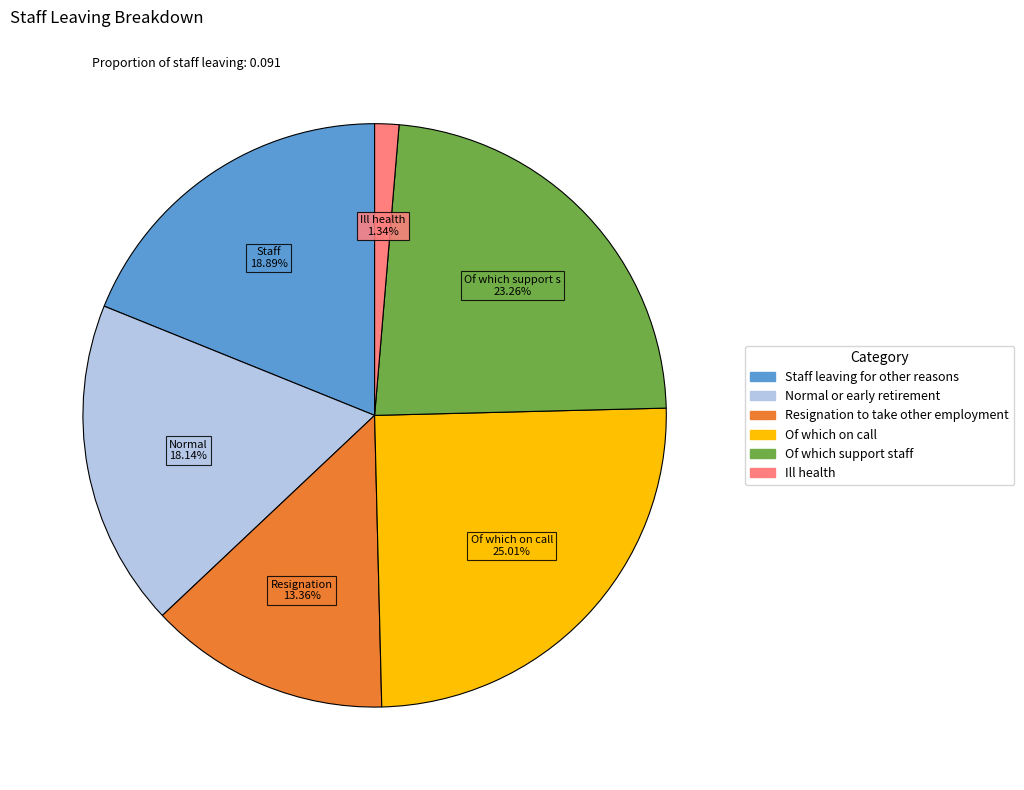

What is the total percentage of Staff leaving for other reasons and Of which support staff?

42.2%